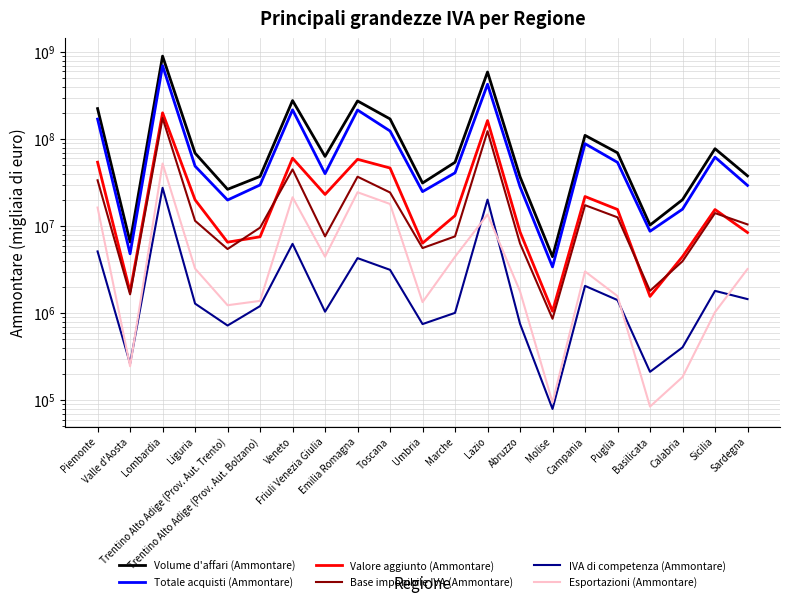

What are all the series names shown in the legend?

Volume d'affari (Ammontare), Totale acquisti (Ammontare), Valore aggiunto (Ammontare), Base imponibile IVA (Ammontare), IVA di competenza (Ammontare), Esportazioni (Ammontare)